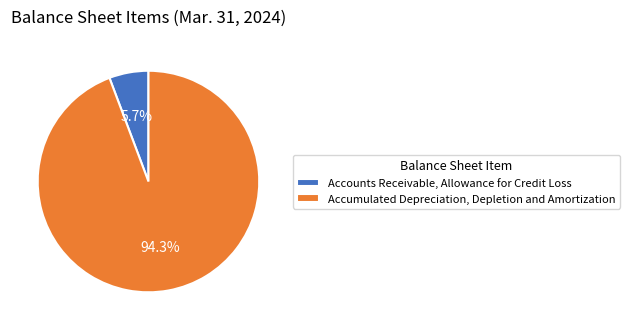

Between Accumulated Depreciation, Depletion and Amortization and Accounts Receivable, Allowance for Credit Loss, which is larger?

Accumulated Depreciation, Depletion and Amortization